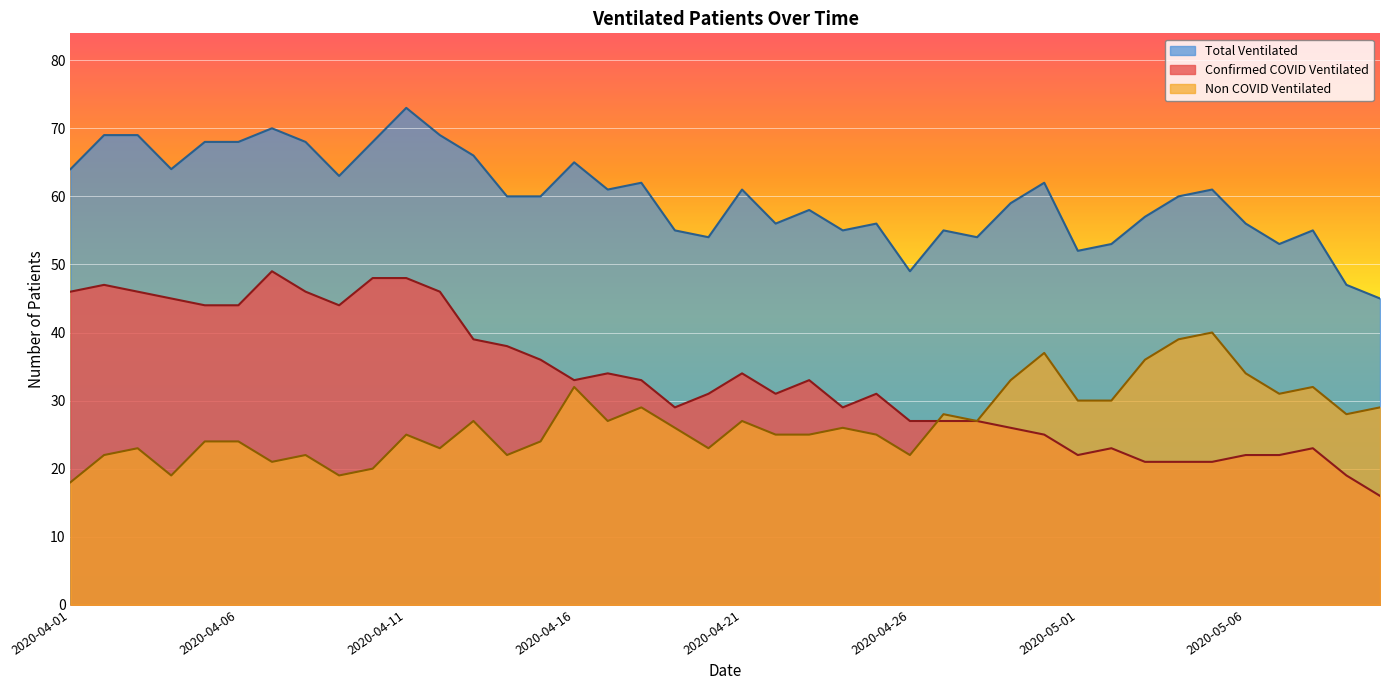

At which label does Non COVID Ventilated first exceed 26?

2020-04-13